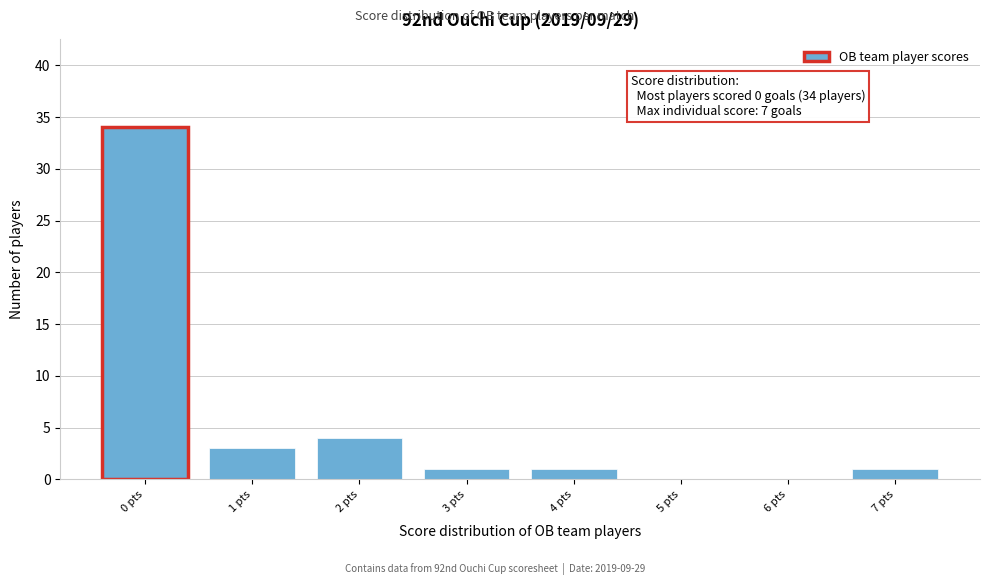

Which range on the x-axis has the tallest bar?

-0.5 to 0.5